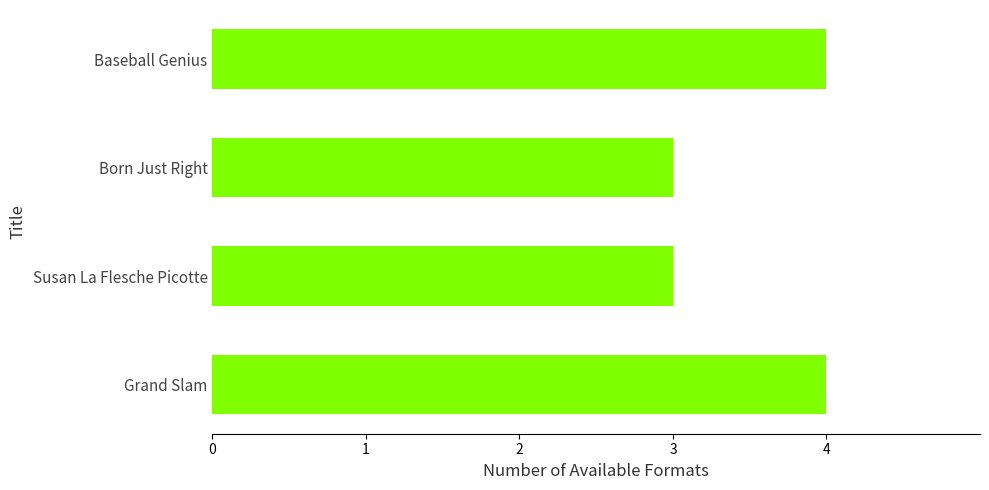

What is the sum of all values?

14